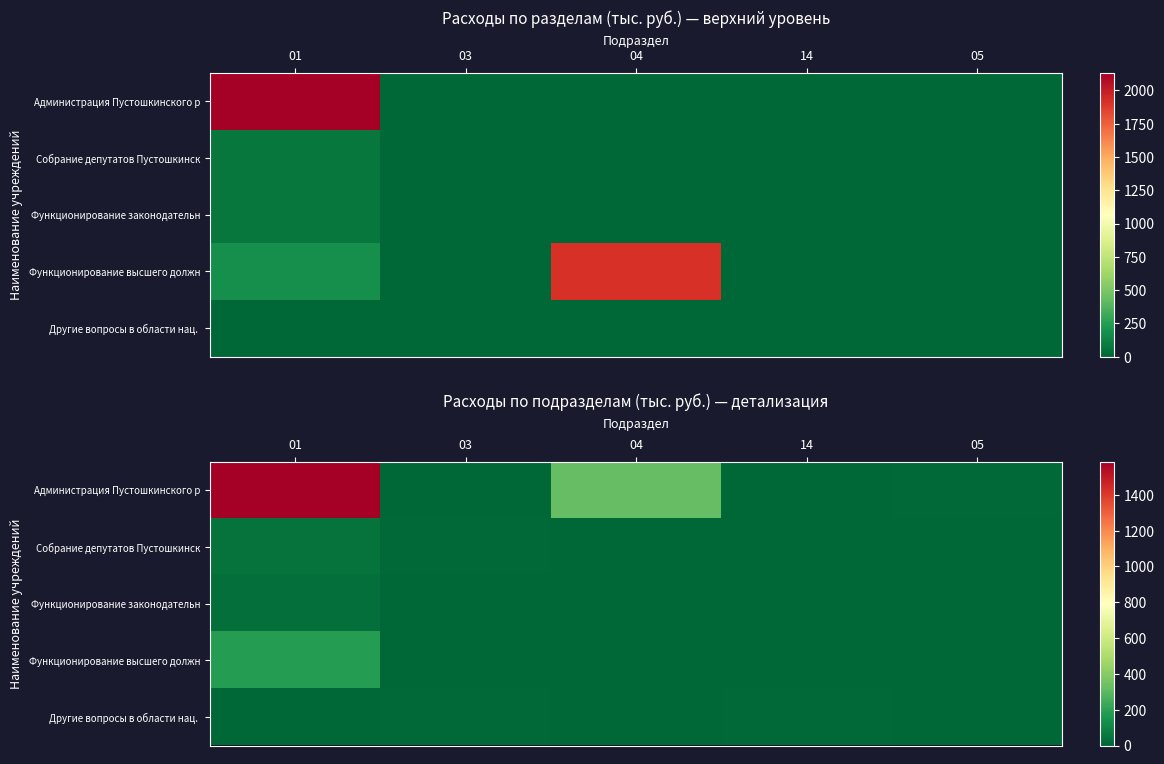

What is the spread (max minus min) of values at 14?

6.7